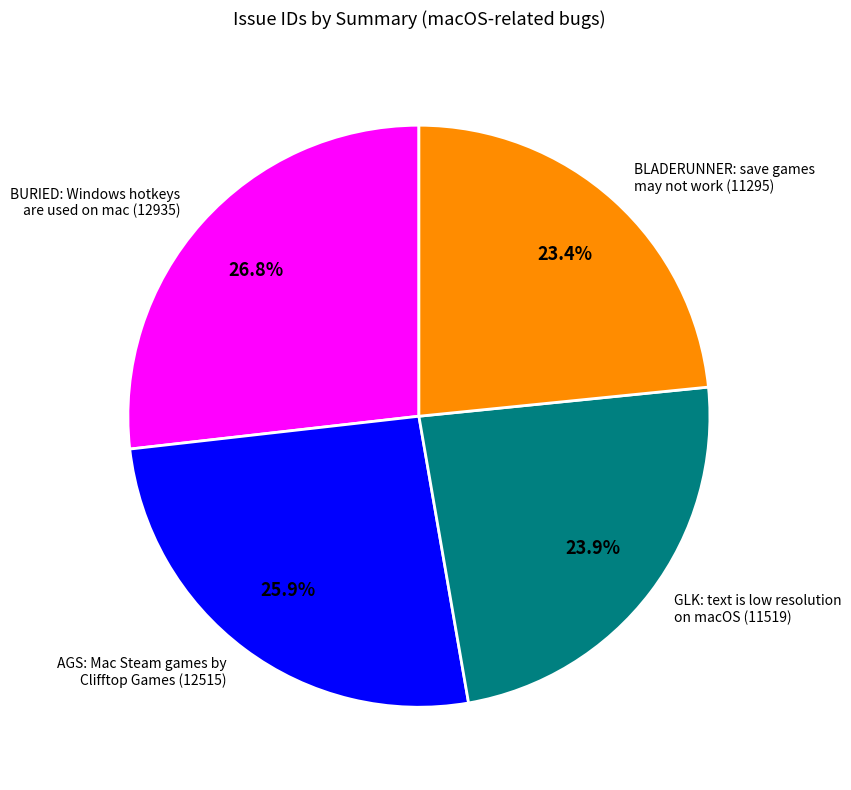

How much of the chart is everything except GLK: text is low resolution on macOS (11519)?

76.1%